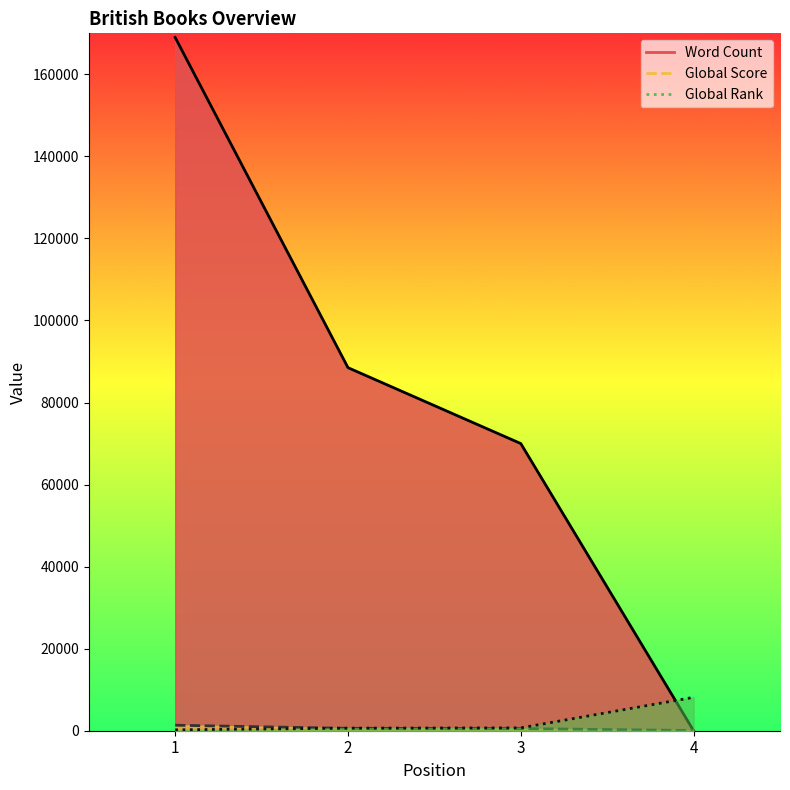

How many data points in Global Rank are less than 697?

2